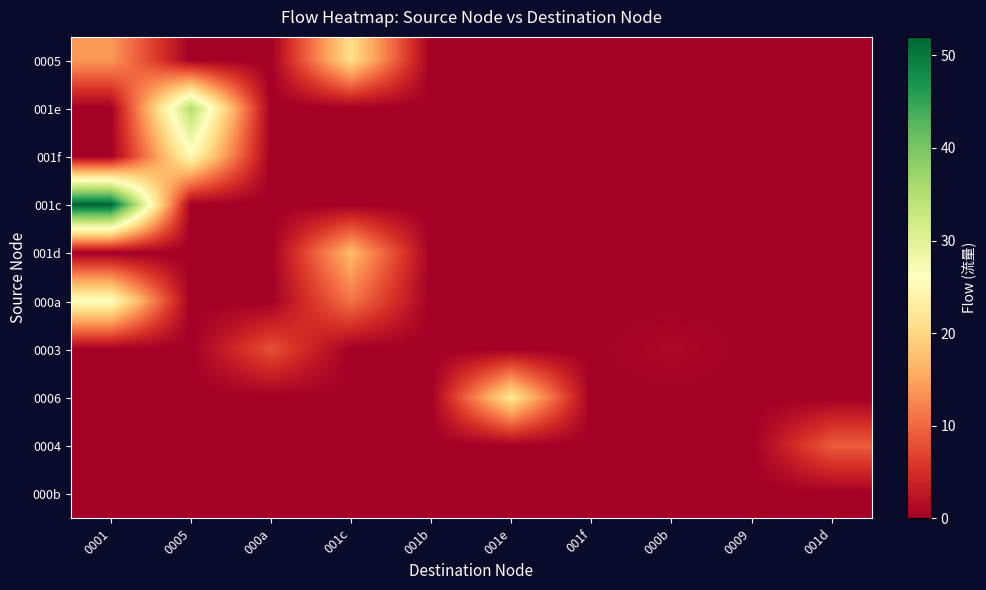

Between 001c and 001f, which is larger?

001c